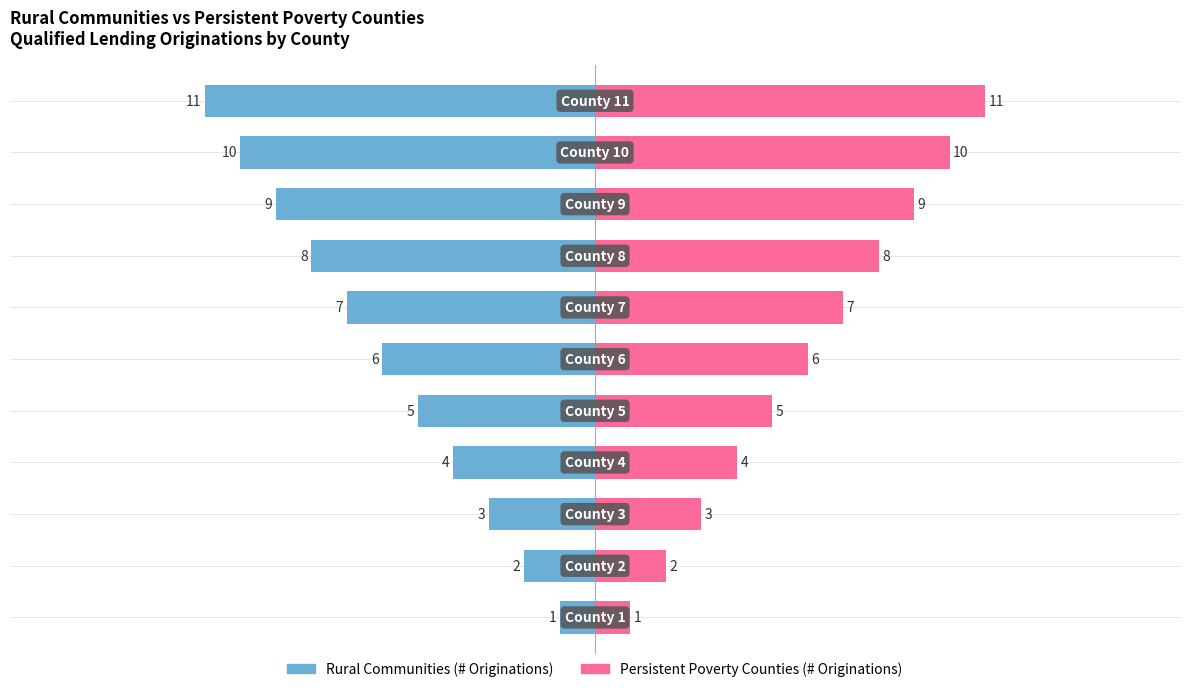

List the series in order of their overall mean, lowest first.

Rural Communities (# Originations), Persistent Poverty Counties (# Originations)